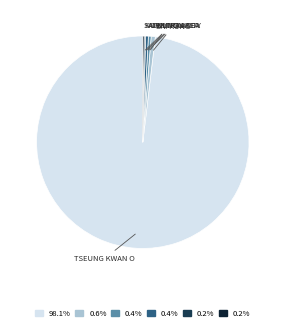

Is there any slice that represents more than half of the pie?

Yes